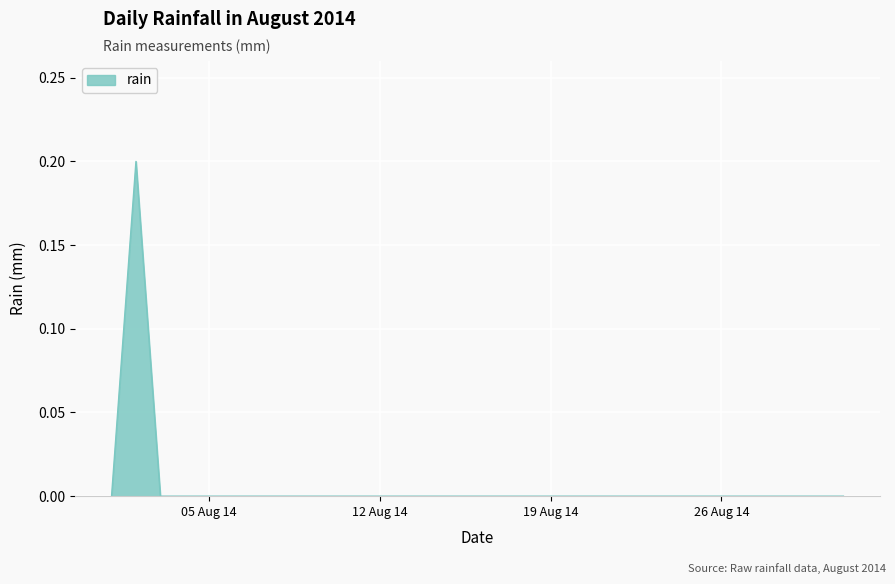

At which category does the chart reach its minimum across all series?

2014-08-01